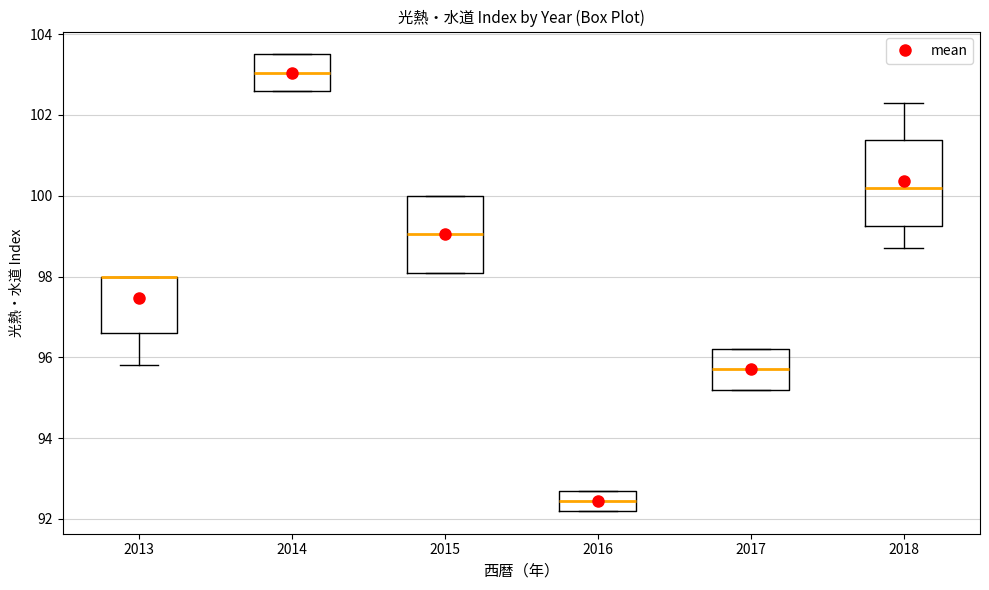

Which box is the tallest, from its lower edge to its upper edge?

2018